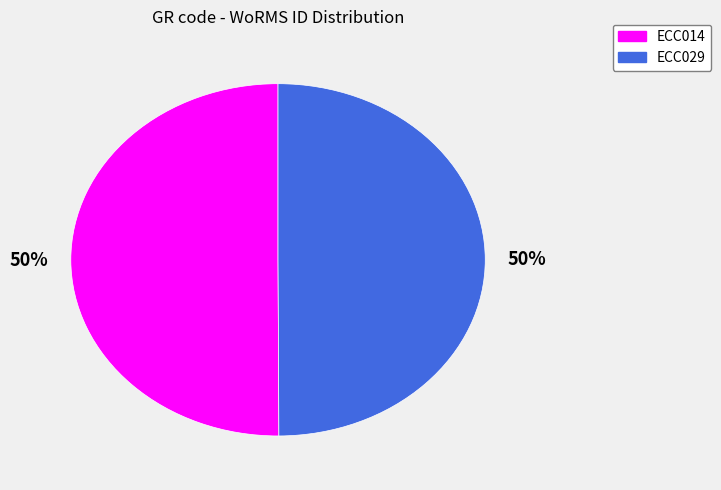

Is it true that ECC014 is 64% of the pie?

False